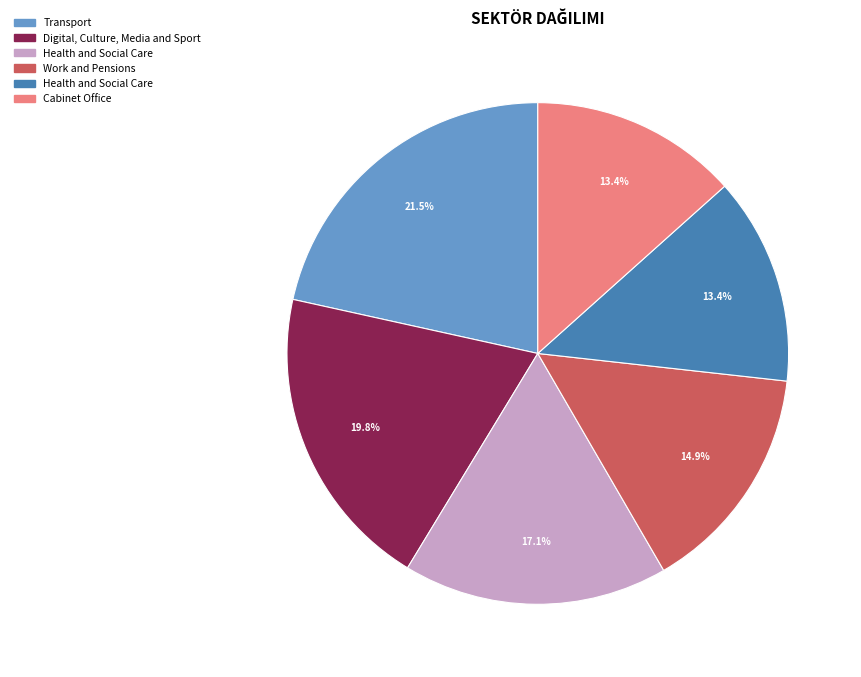

How many segments does this pie chart have?

6